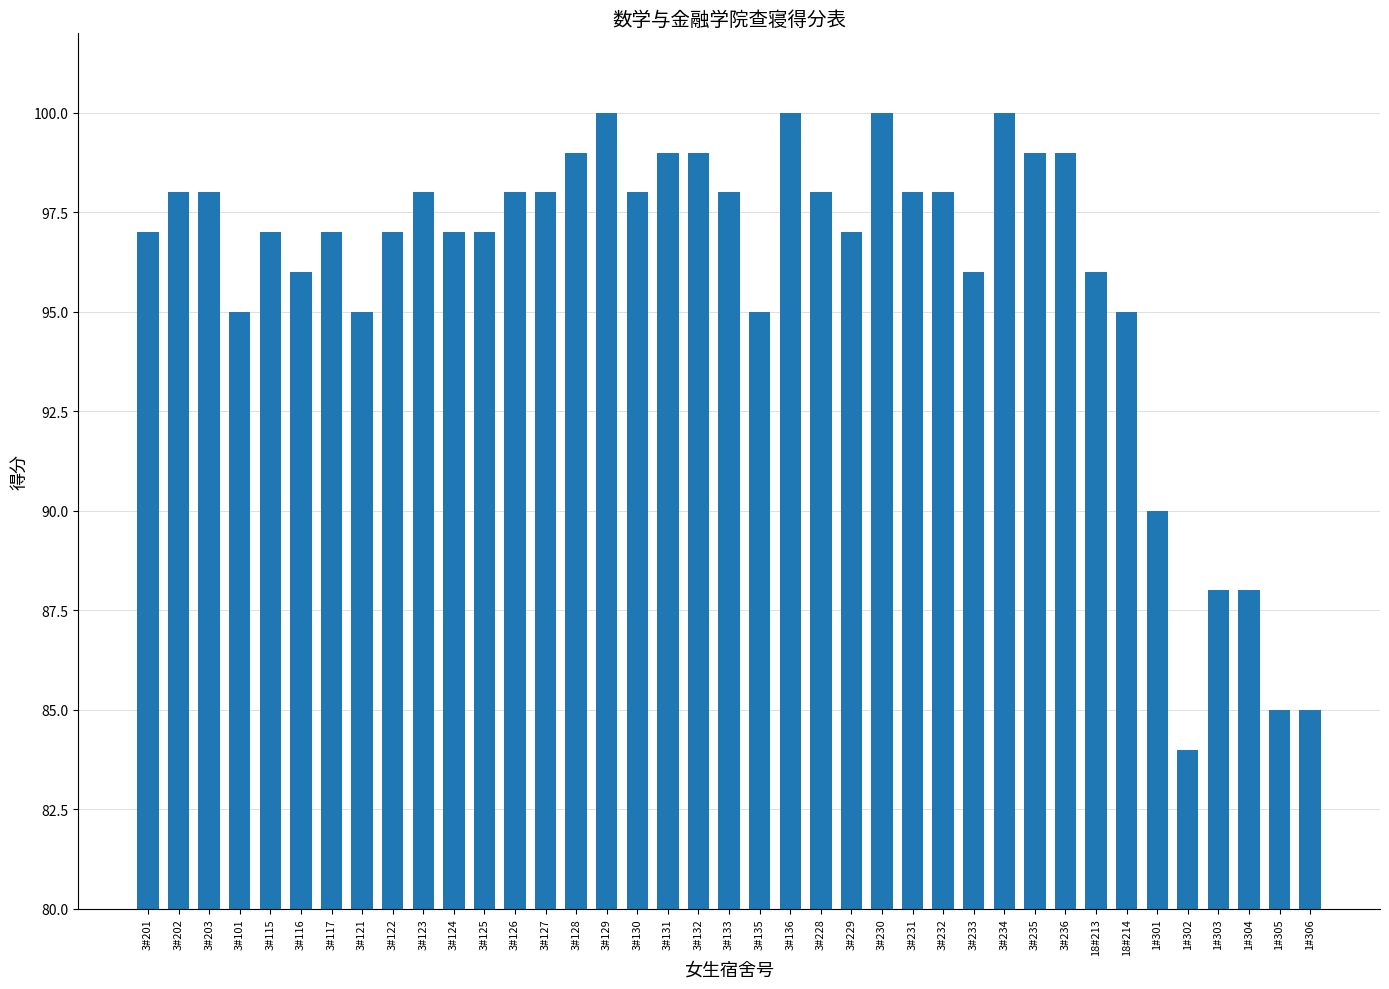

The chart shows a value of 98 at 3#123. True or false?

True